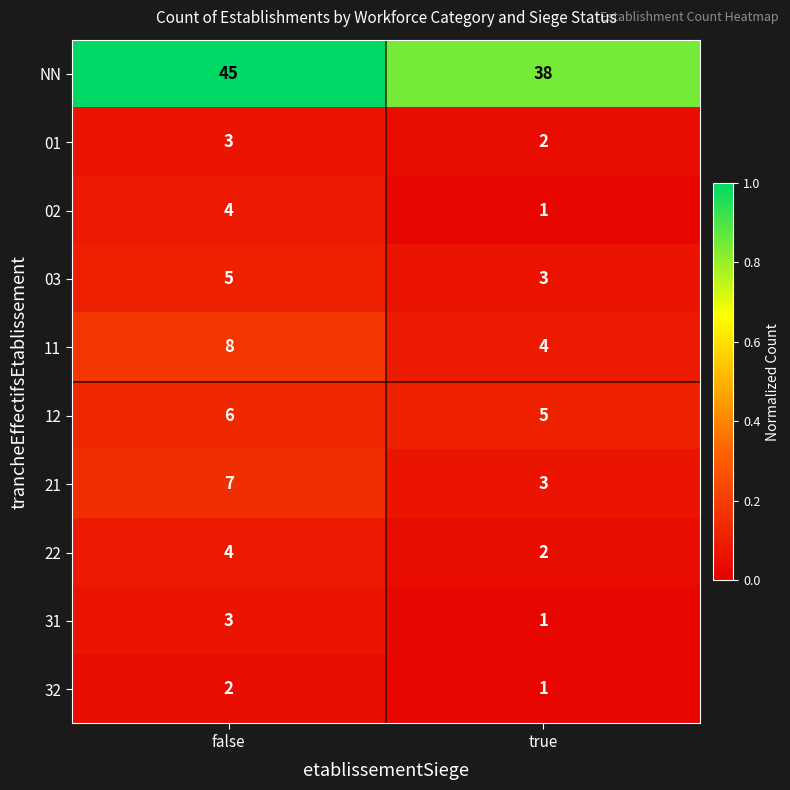

At which category is the sum across all series the highest?

false